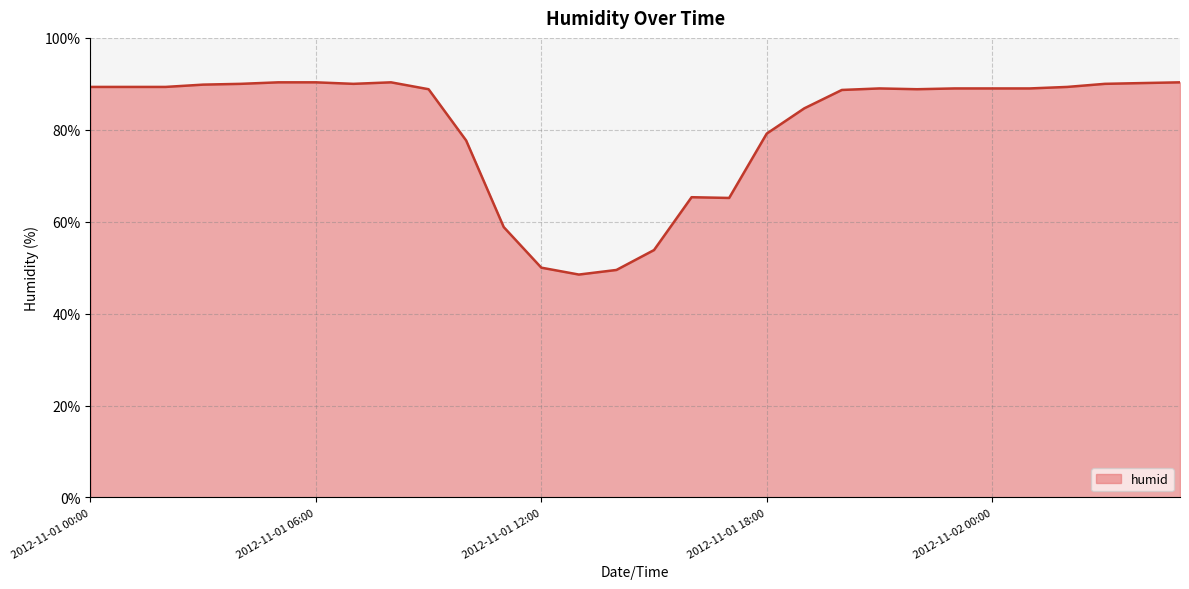

What is the greatest value displayed?

90.3